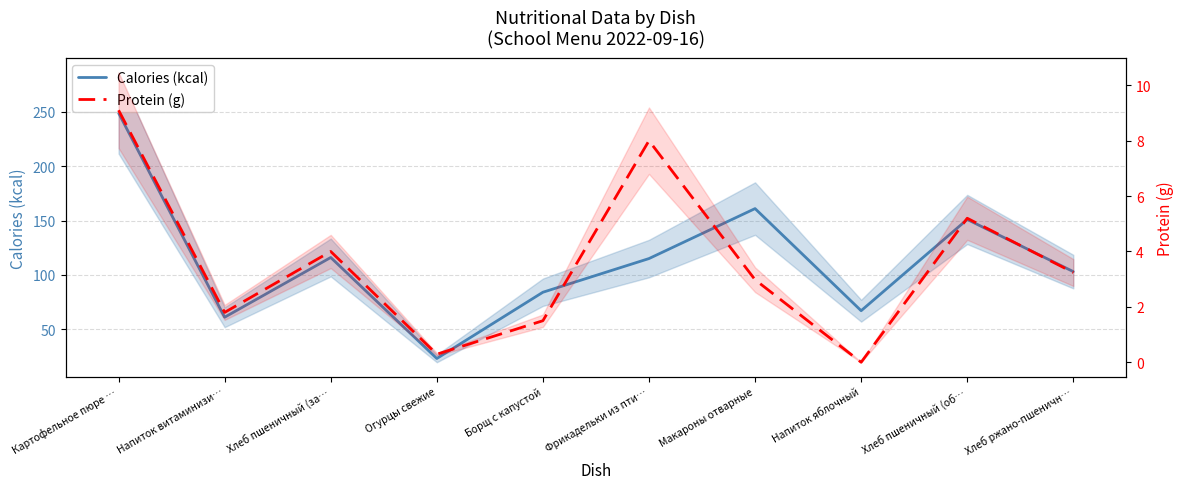

Which category has the highest value across all series?

Картофельное пюре …